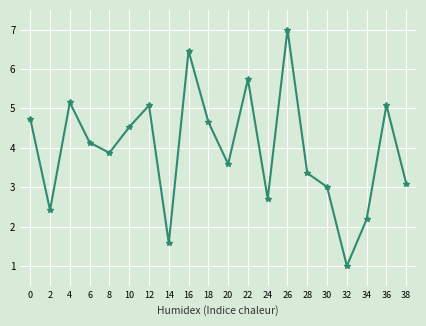

Is this an area chart (filled region under the line)?

No